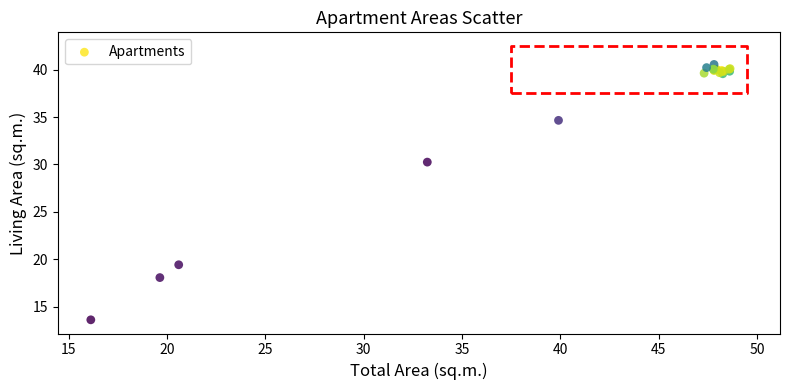

What Y value in the scatter plot is closest to 27?

30.2